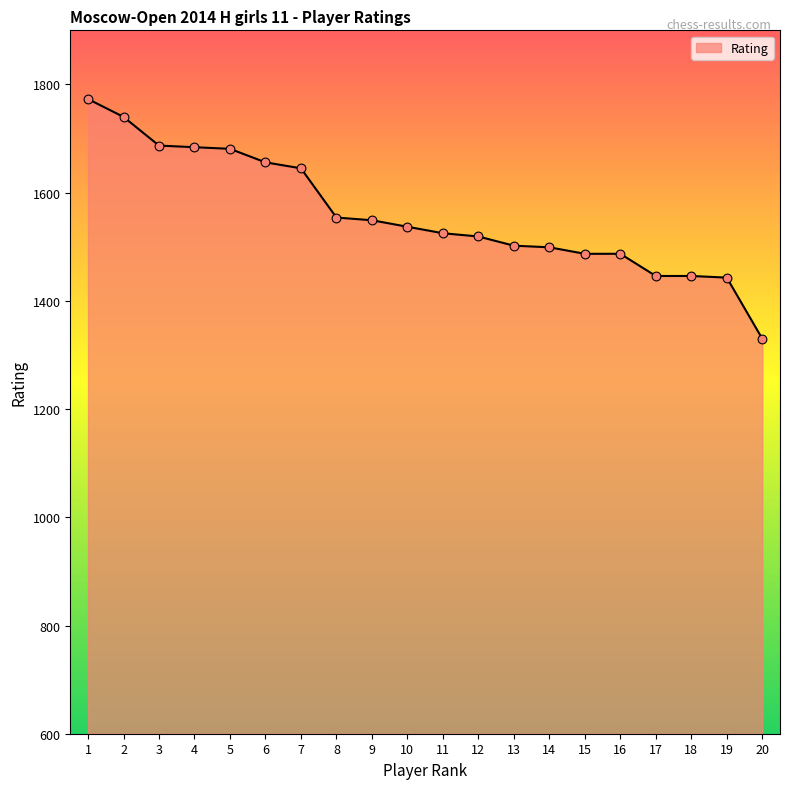

Approximately how many times larger is the value at 10 compared to 3?

0.9